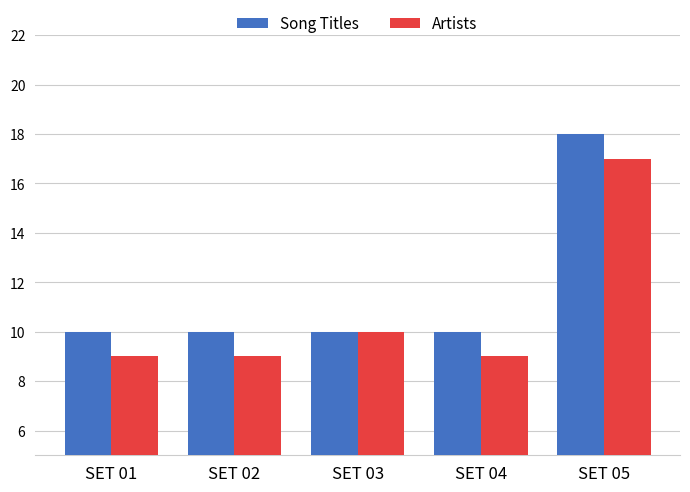

True or false: Artists has a value of 17 at SET 05.

True